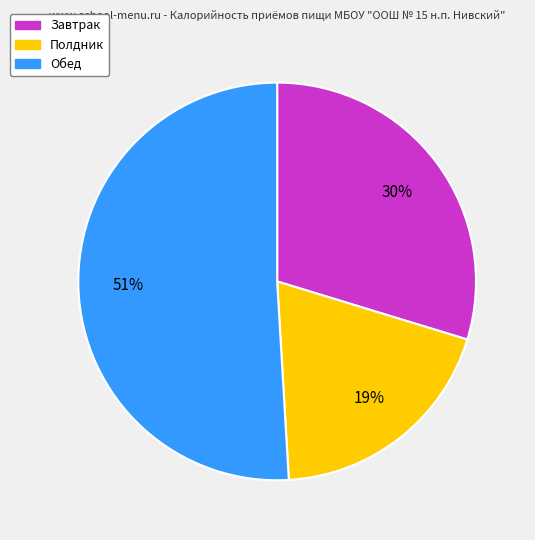

To the nearest percent, what is the average slice percentage?

33%